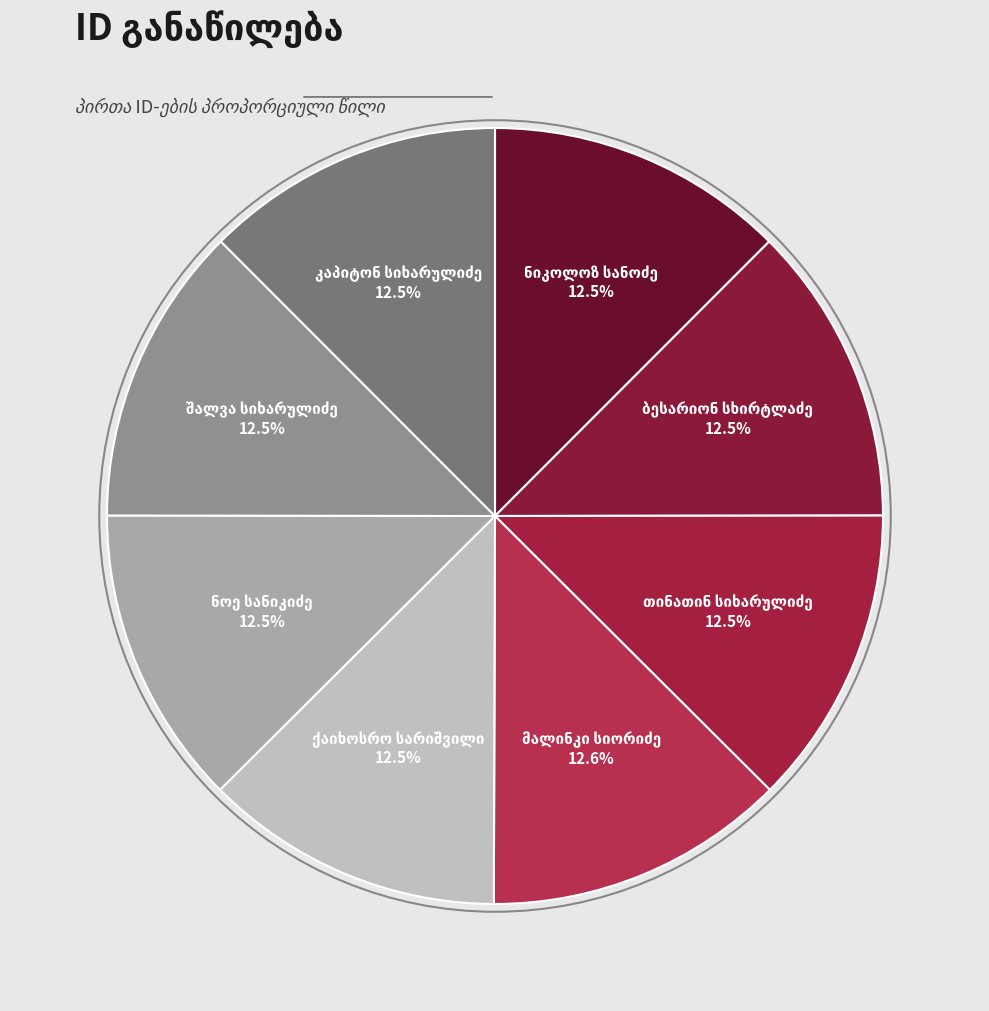

Is there any slice that represents more than half of the pie?

No